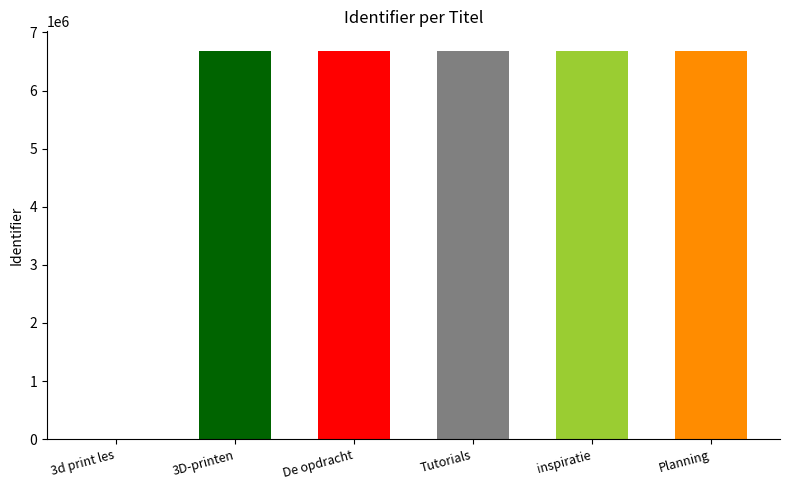

What is the sum of the values at Planning and De opdracht?

13369779